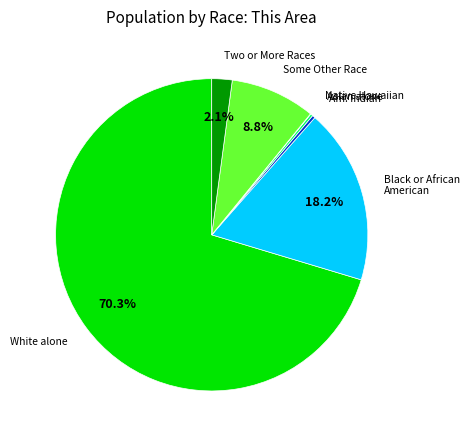

Does any single category account for the majority?

Yes